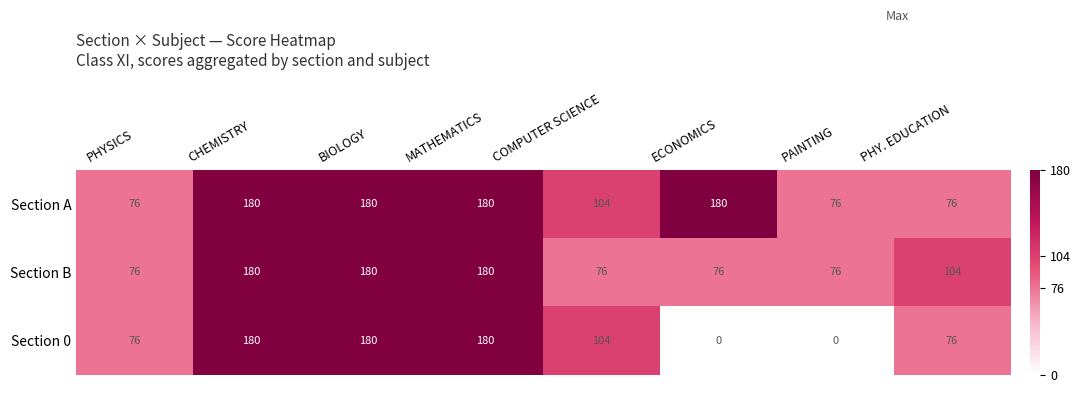

Reading right to left, transcribe all the data shown in this chart.

Section A: PHY. EDUCATION=76	PAINTING=76	ECONOMICS=180	COMPUTER SCIENCE=104	MATHEMATICS=180	BIOLOGY=180	CHEMISTRY=180	PHYSICS=76
Section B: PHY. EDUCATION=104	PAINTING=76	ECONOMICS=76	COMPUTER SCIENCE=76	MATHEMATICS=180	BIOLOGY=180	CHEMISTRY=180	PHYSICS=76
Section 0: PHY. EDUCATION=76	PAINTING=0	ECONOMICS=0	COMPUTER SCIENCE=104	MATHEMATICS=180	BIOLOGY=180	CHEMISTRY=180	PHYSICS=76